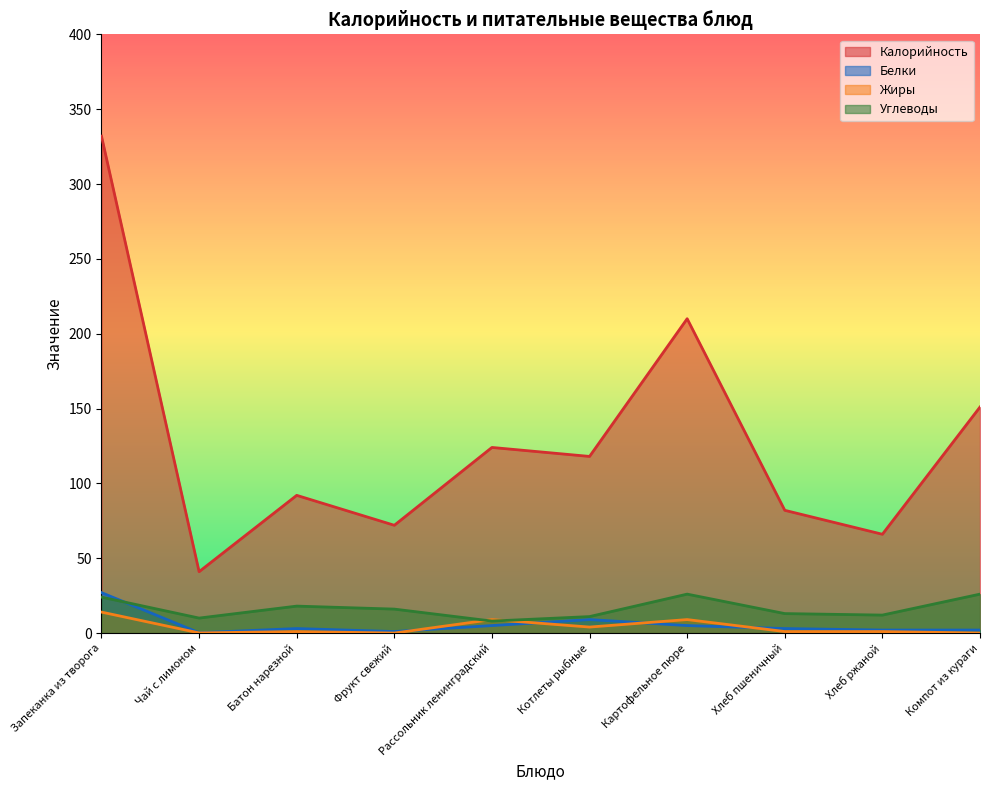

What is the difference between the Жиры values at Хлеб пшеничный and Запеканка из творога?

13.0